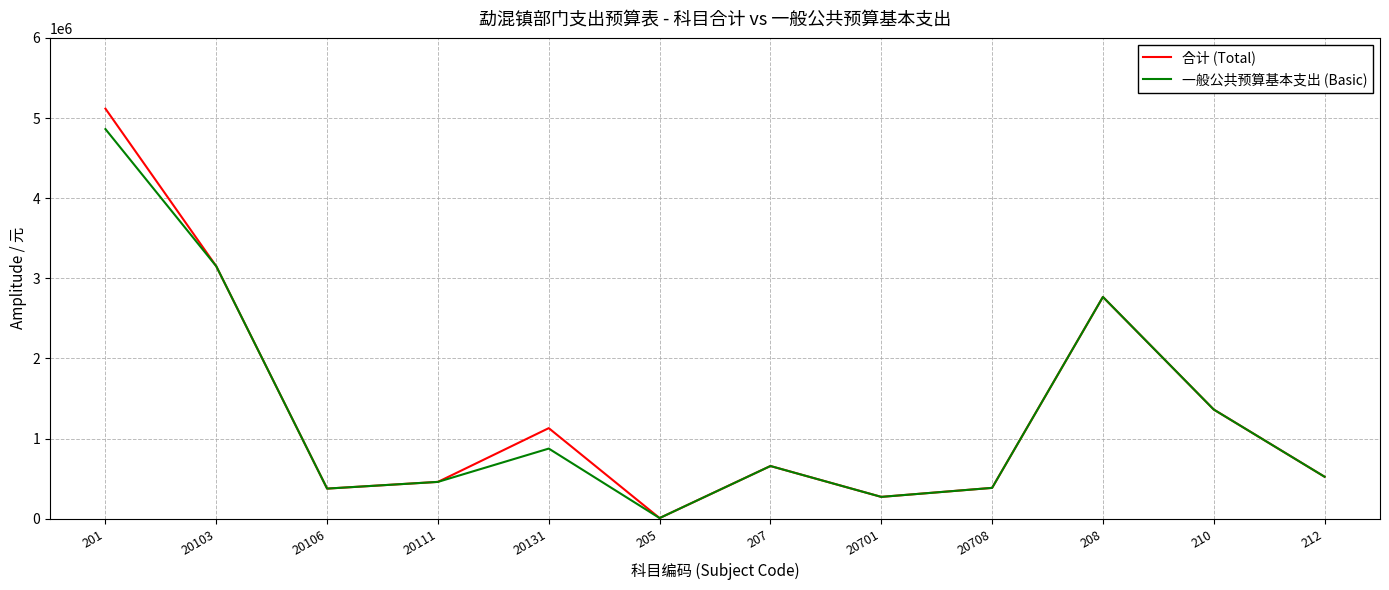

What position from the left is 20111?

4